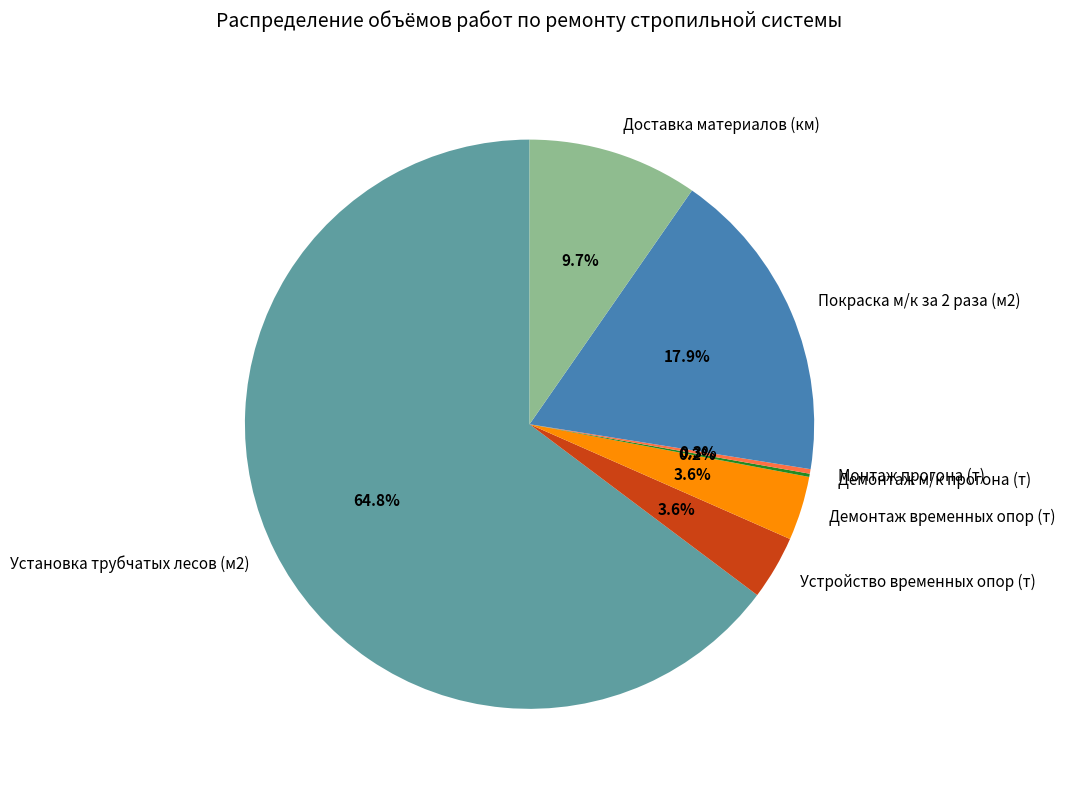

What percentage is the Установка трубчатых лесов (м2) slice, to the nearest percent?

65%